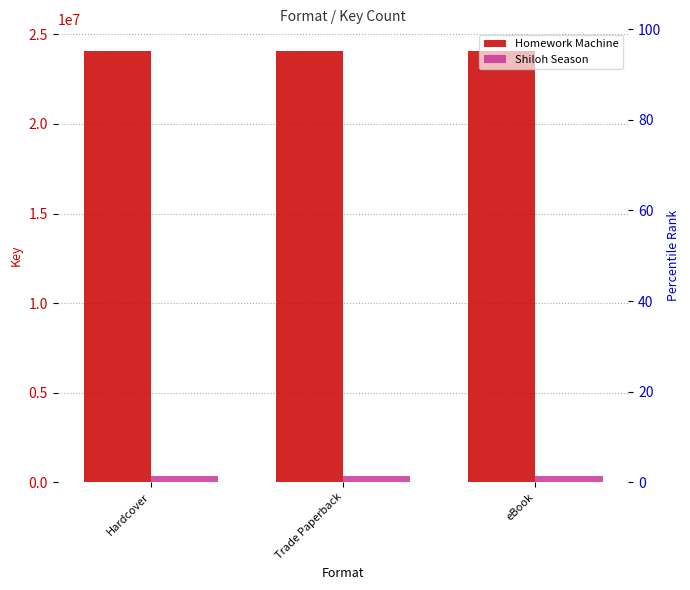

At how many categories does at least one series exceed 3825391?

3